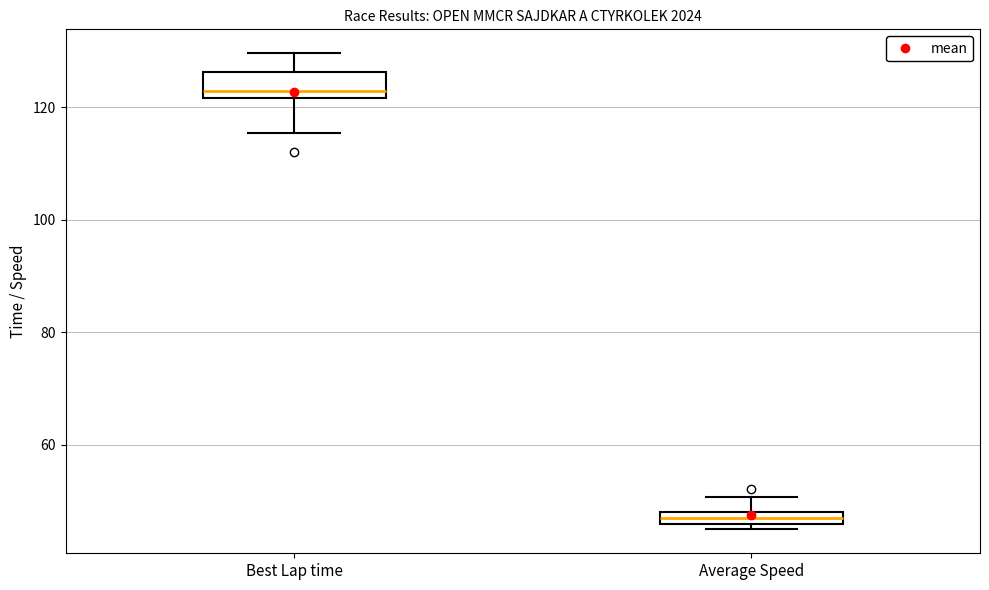

Where does the upper whisker of the box for Average Speed end on the y-axis? The values are not printed on the chart, so give them approximately, as read against the axis.

50